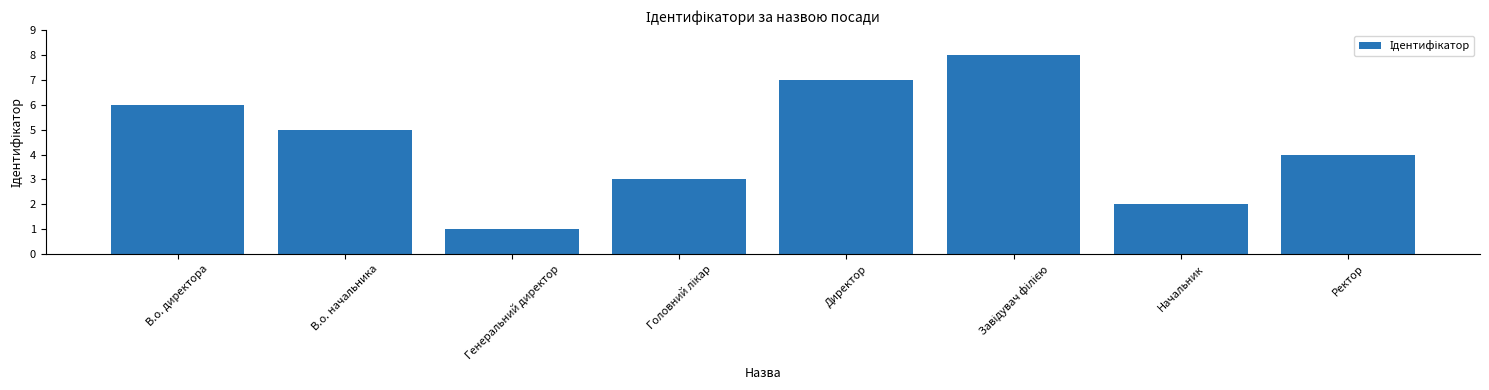

Reading left to right, what are all the values shown in this chart?

6	5	1	3	7	8	2	4